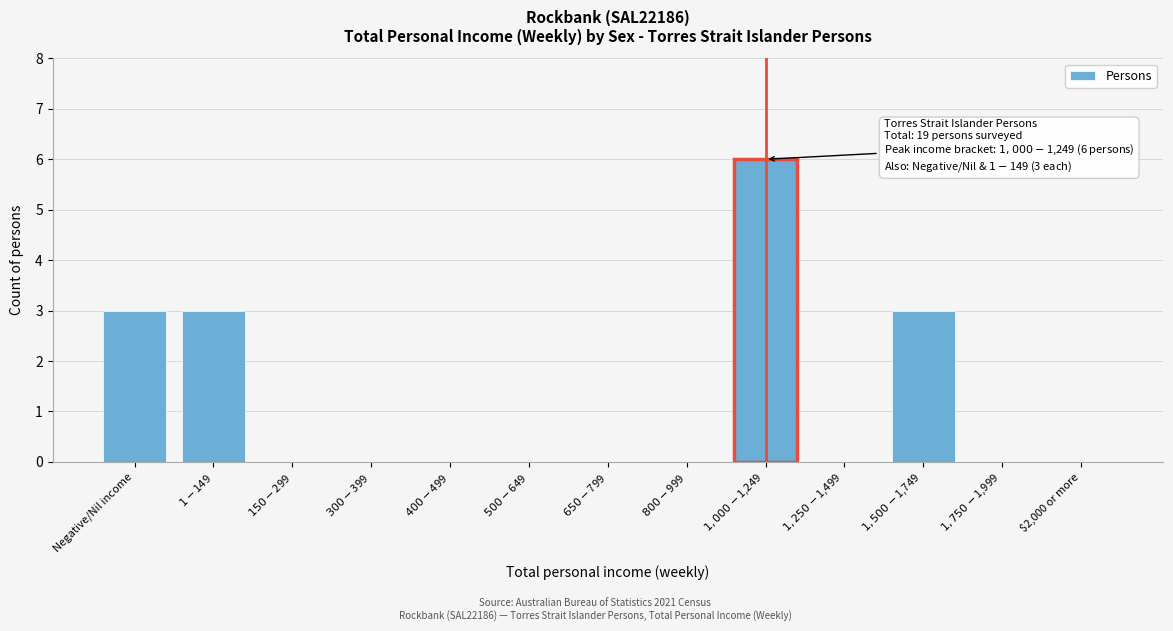

What is the maximum value shown in the chart?

6